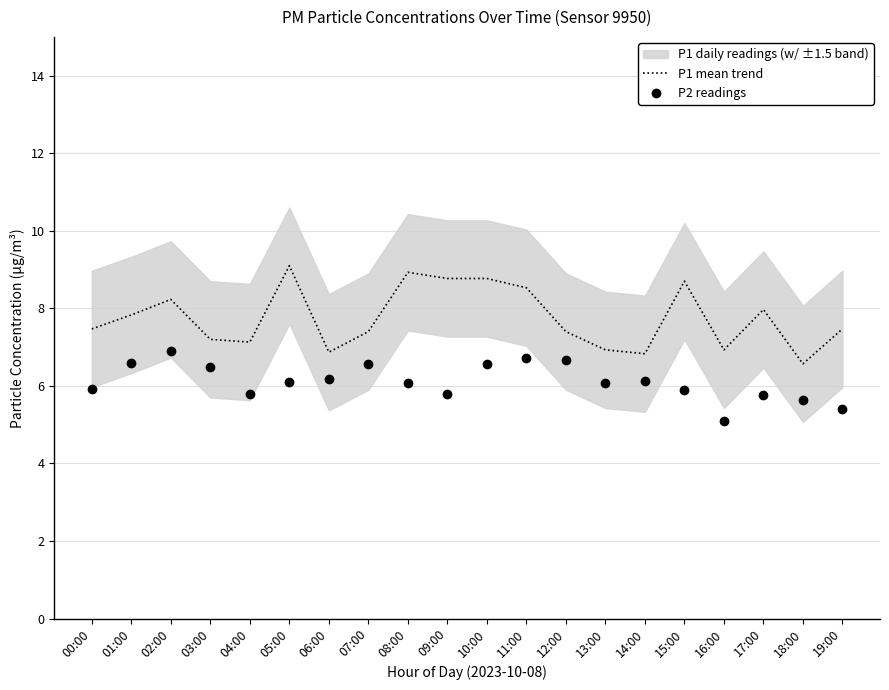

Which series has the largest total across all categories?

P1 mean trend